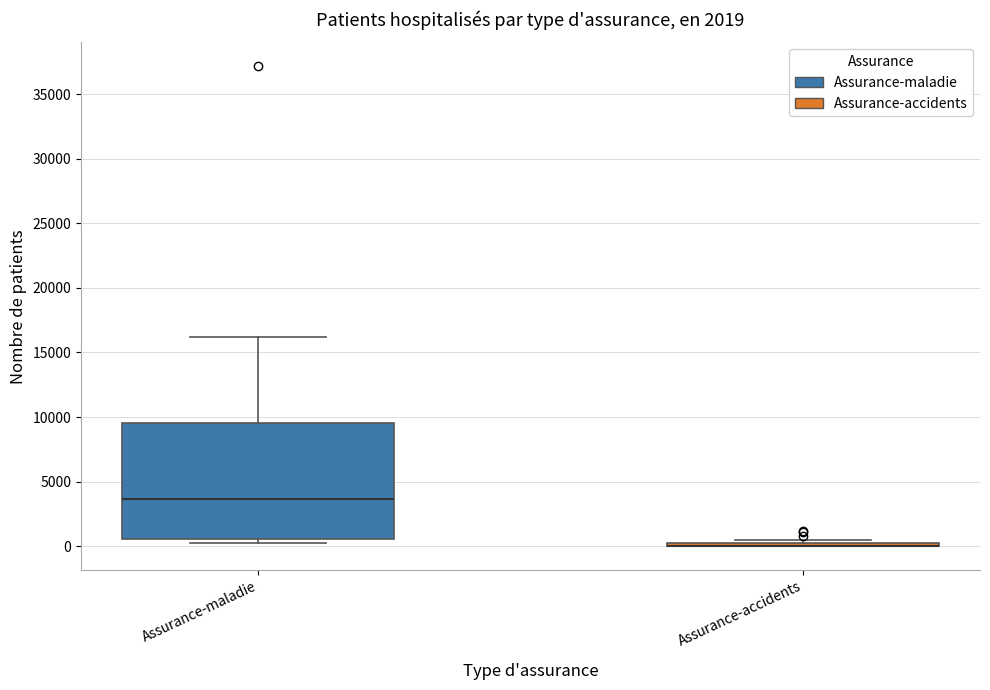

Where is the upper edge of the box for Assurance-maladie on the y-axis? The values are not printed on the chart, so give them approximately, as read against the axis.

9500